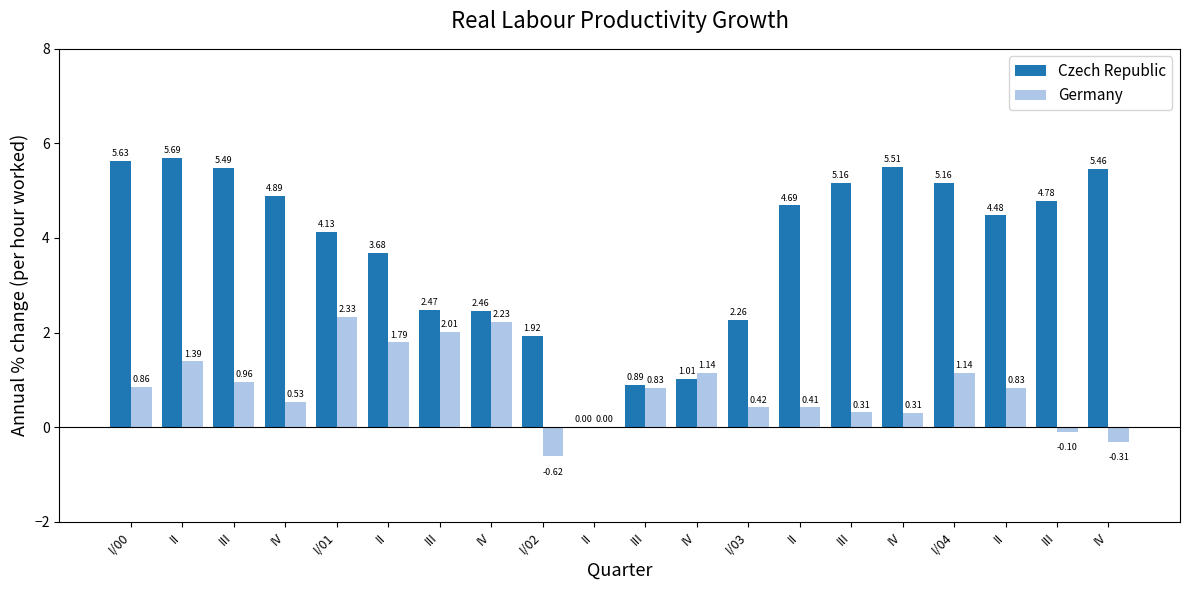

How many groups of bars are there?

20